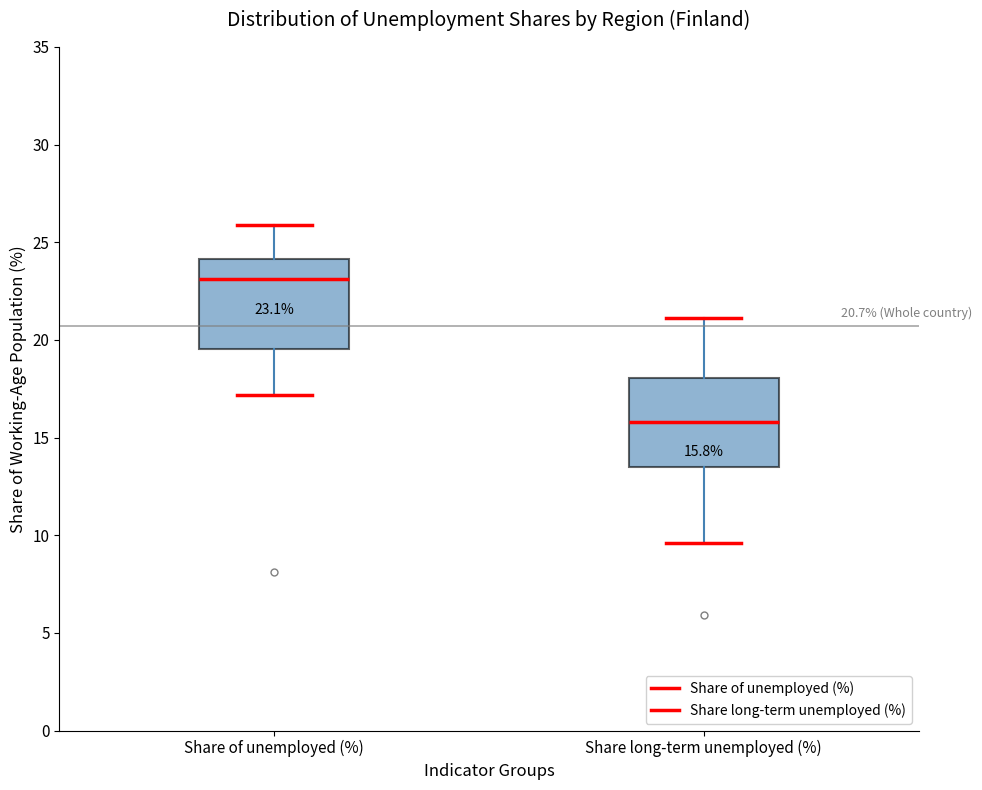

Which box's median line is the lowest?

Share long-term unemployed (%)